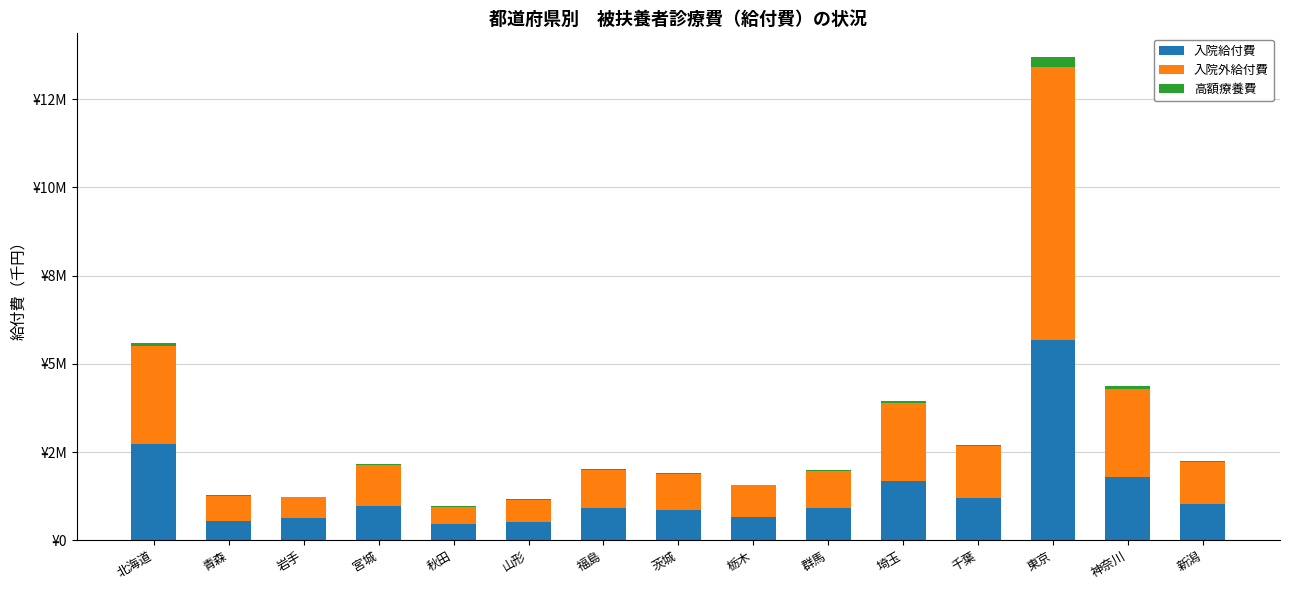

What are all the series names shown in the legend?

入院給付費, 入院外給付費, 高額療養費